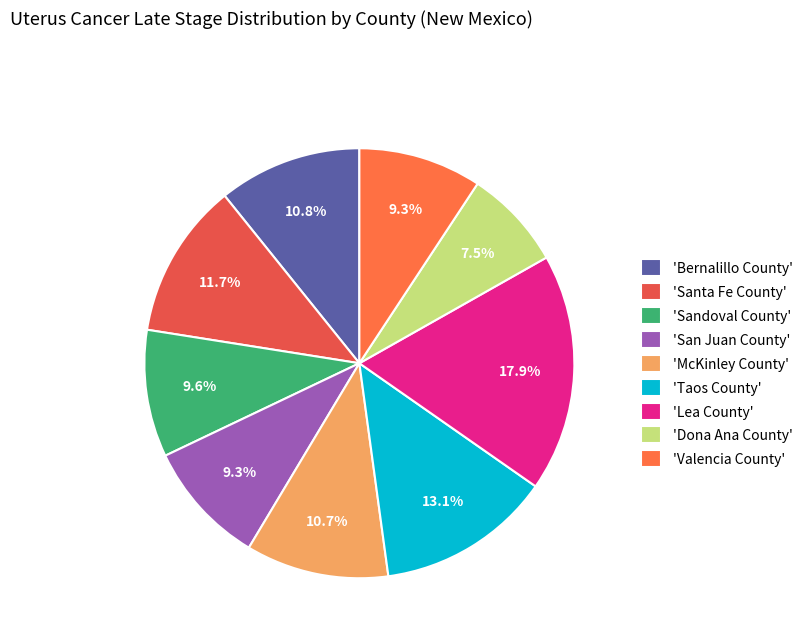

How many slices are in this pie chart?

9